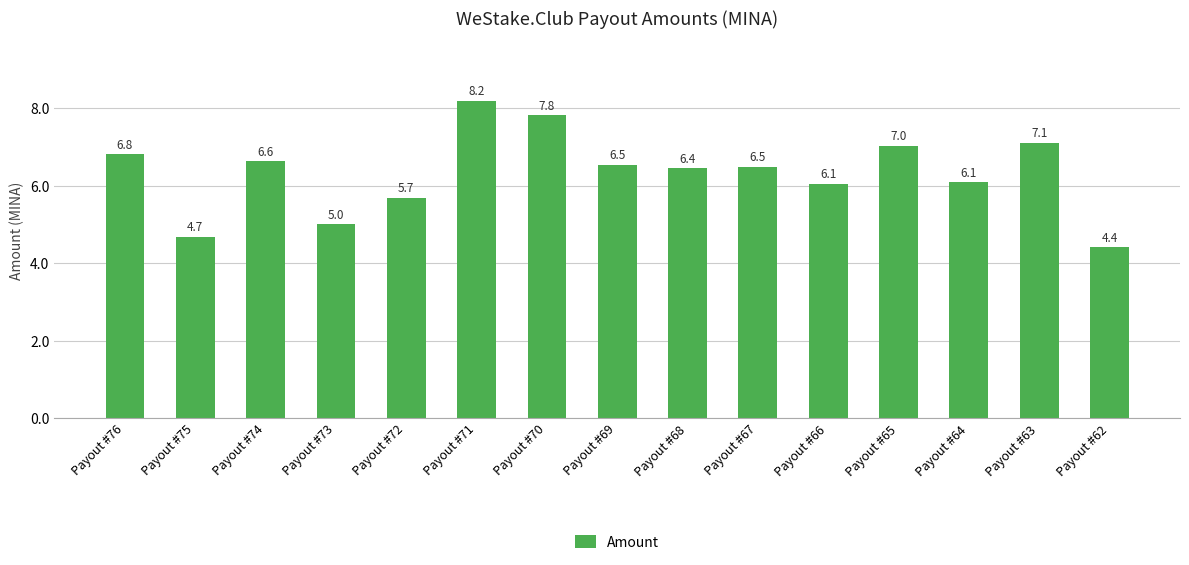

Reading left to right, what are all the values shown in this chart?

6.8	4.7	6.6	5.0	5.7	8.2	7.8	6.5	6.4	6.5	6.1	7.0	6.1	7.1	4.4